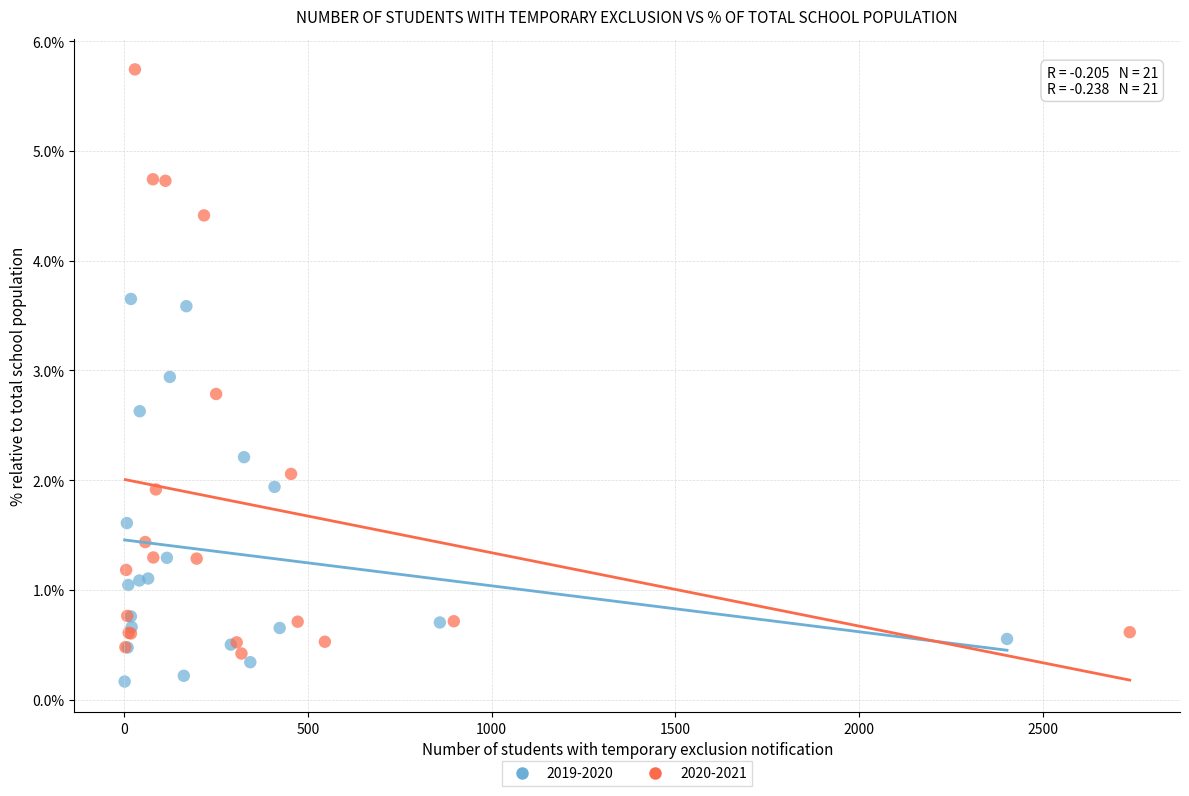

Which series contains the lowest Y value?

2019-2020